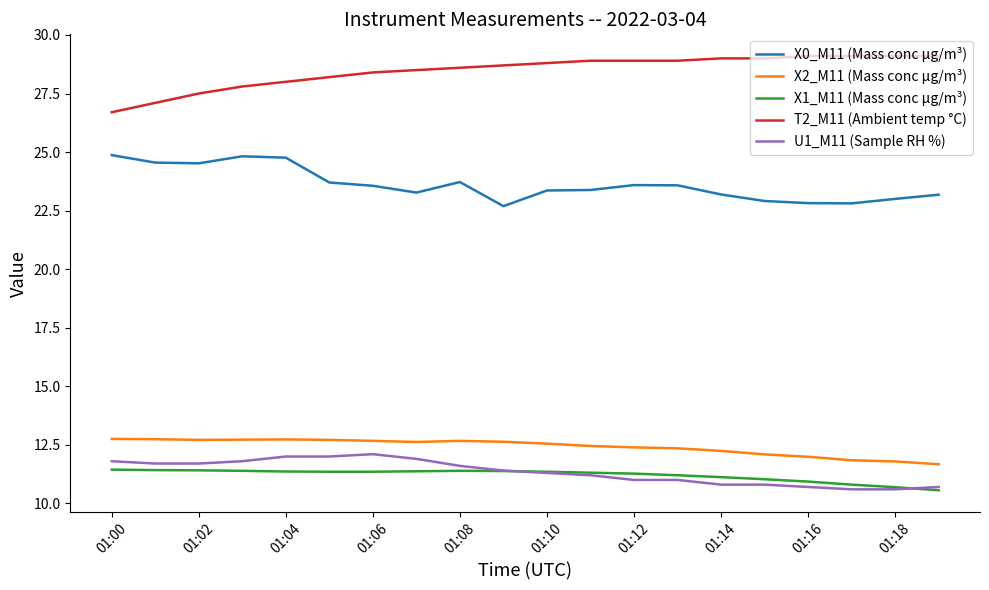

True or false: X2_M11 (Mass conc μg/m³) and T2_M11 (Ambient temp °C) intersect in this chart.

False